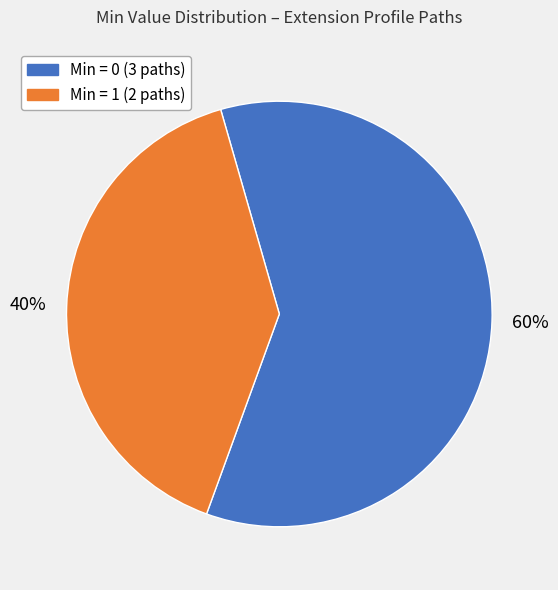

Approximately how many times larger is the value at Min = 0 (3 paths) compared to Min = 1 (2 paths)?

1.5